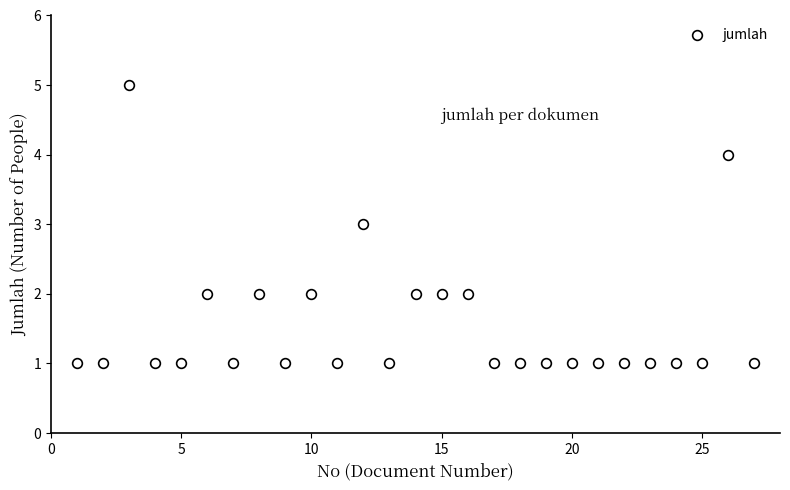

What is the range of X values (max minus min)?

26